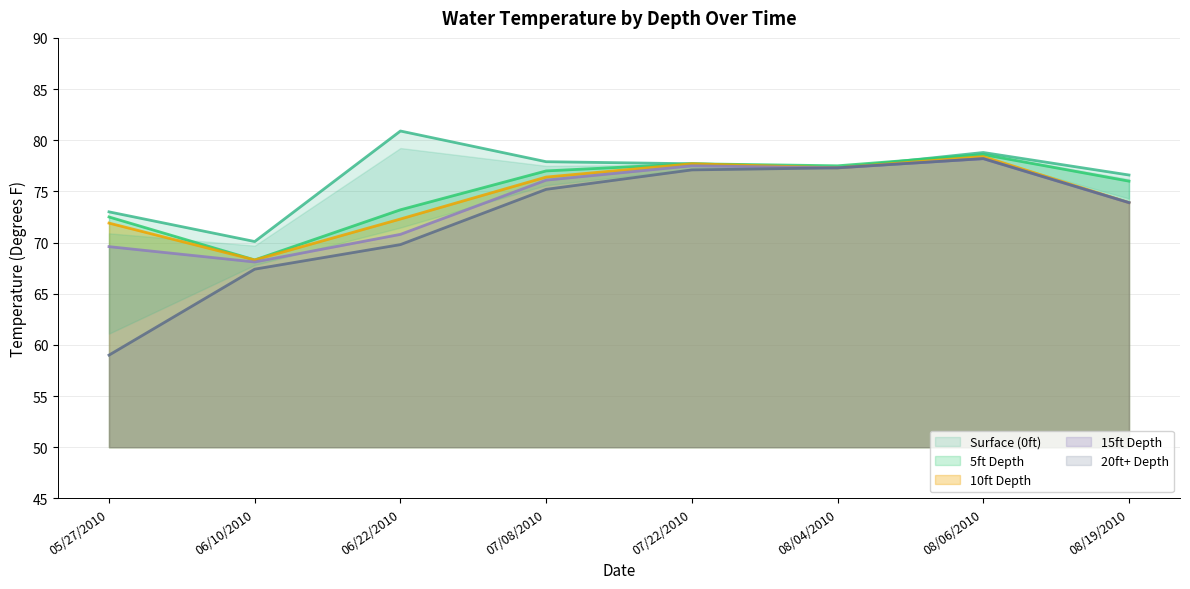

List the labels in order of 20ft+ Depth value, smallest first.

05/27/2010, 06/10/2010, 06/22/2010, 08/19/2010, 07/08/2010, 07/22/2010, 08/04/2010, 08/06/2010